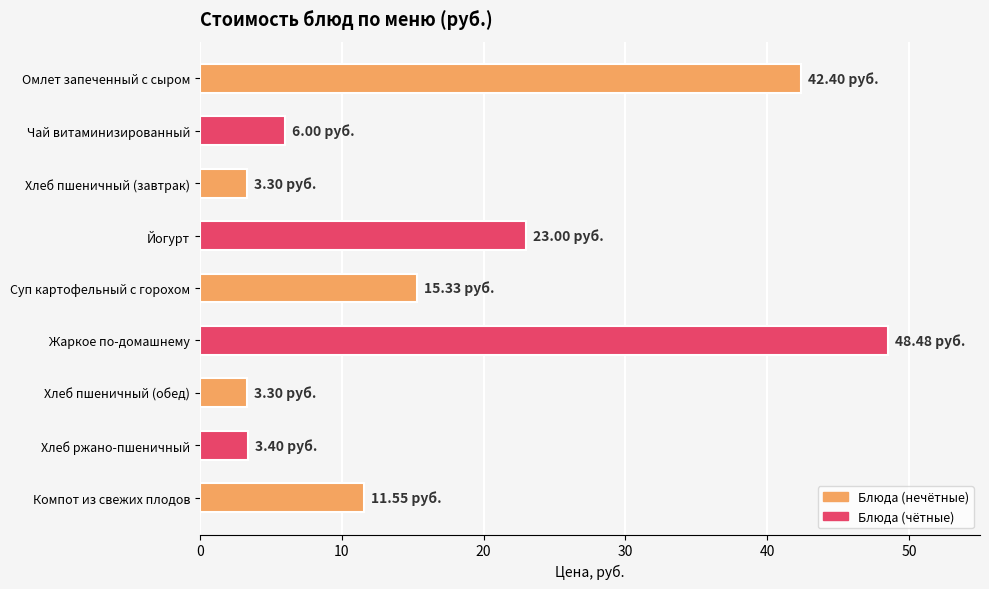

Approximately how many times larger is the value at Омлет запеченный с сыром compared to Хлеб пшеничный (завтрак)?

12.8